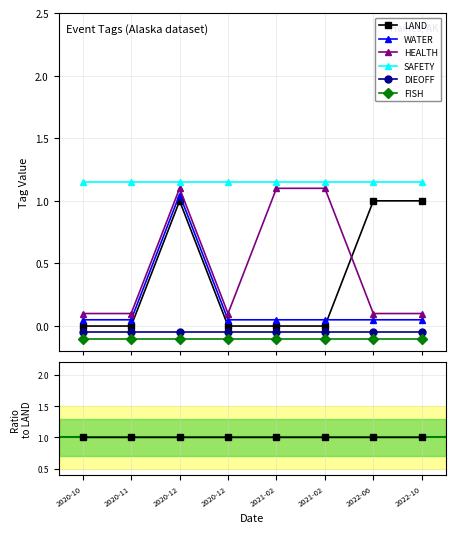

The LAND series shows 0.3 at 2022-10-06. True or false?

False